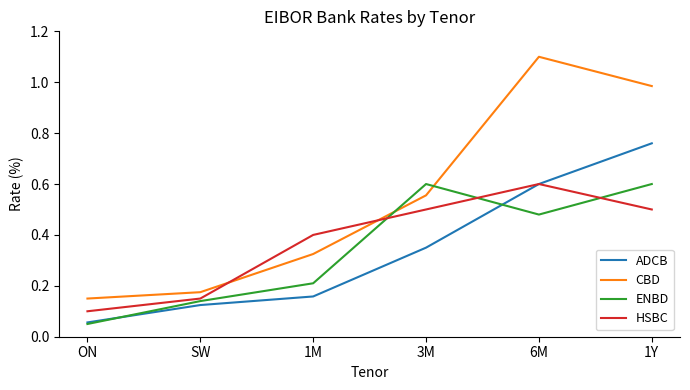

True or false: ENBD and CBD cross at least once.

True